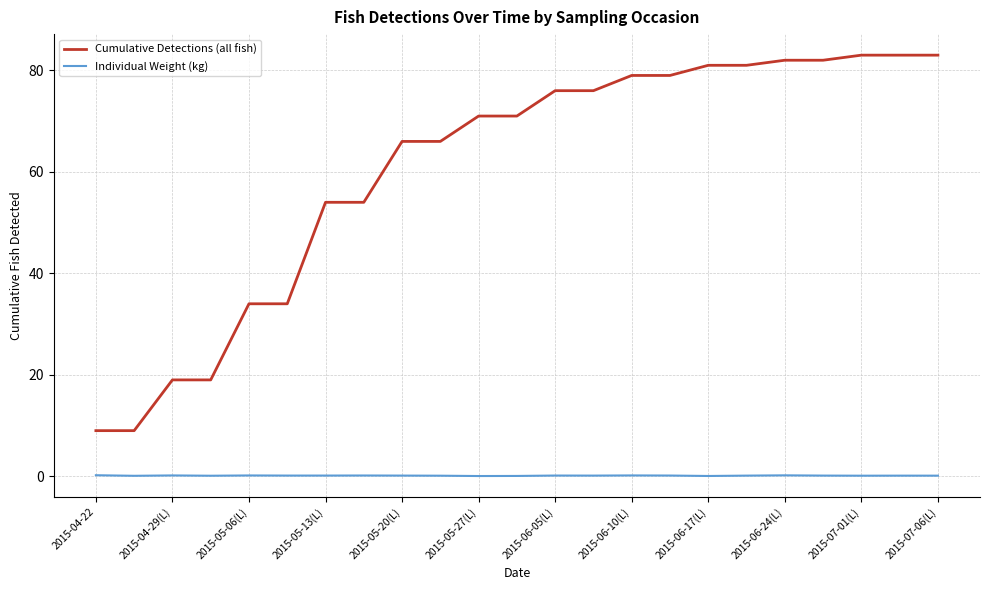

Does the chart have visible grid lines?

Yes